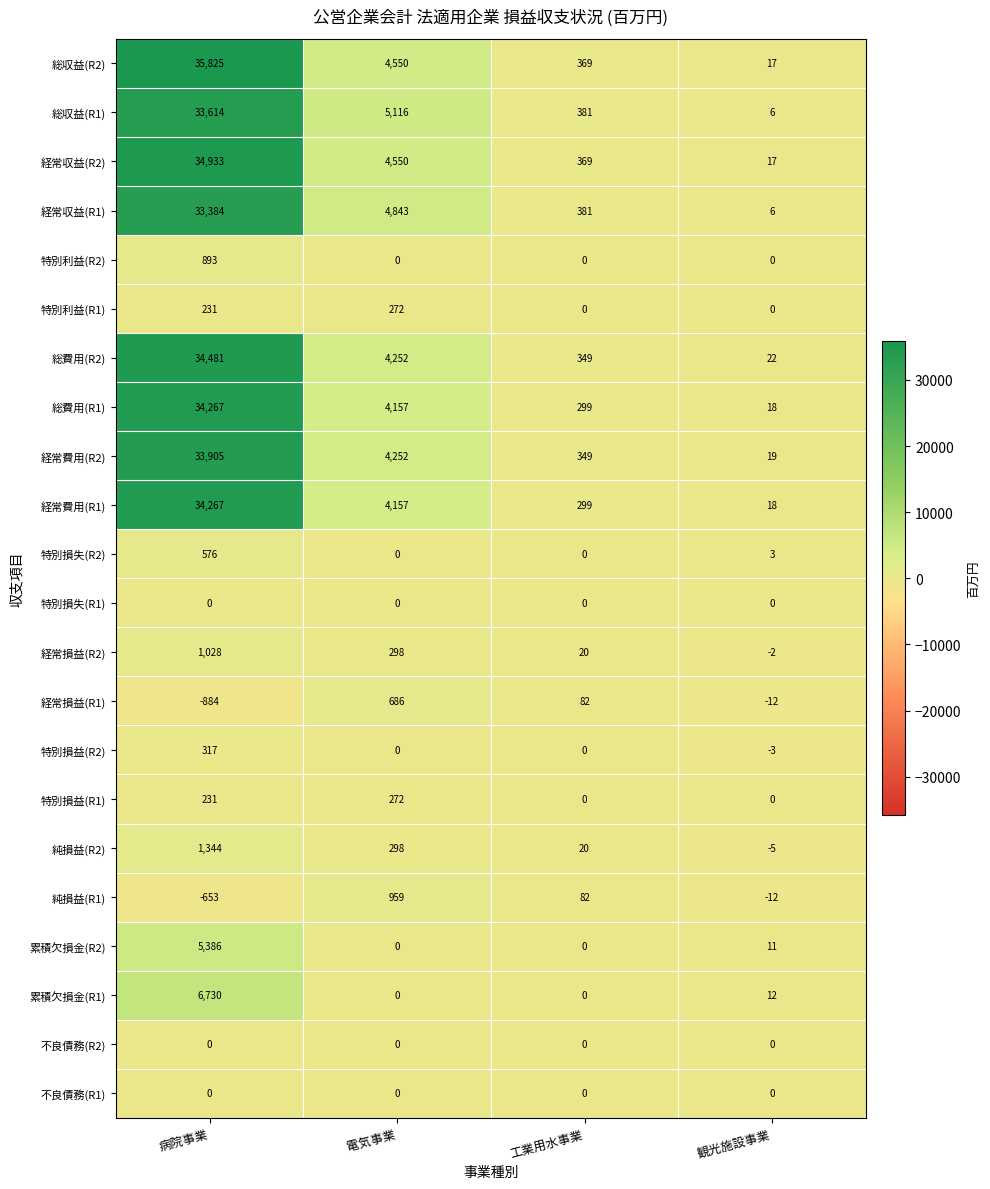

What is the total value across all series at 電気事業?

38662